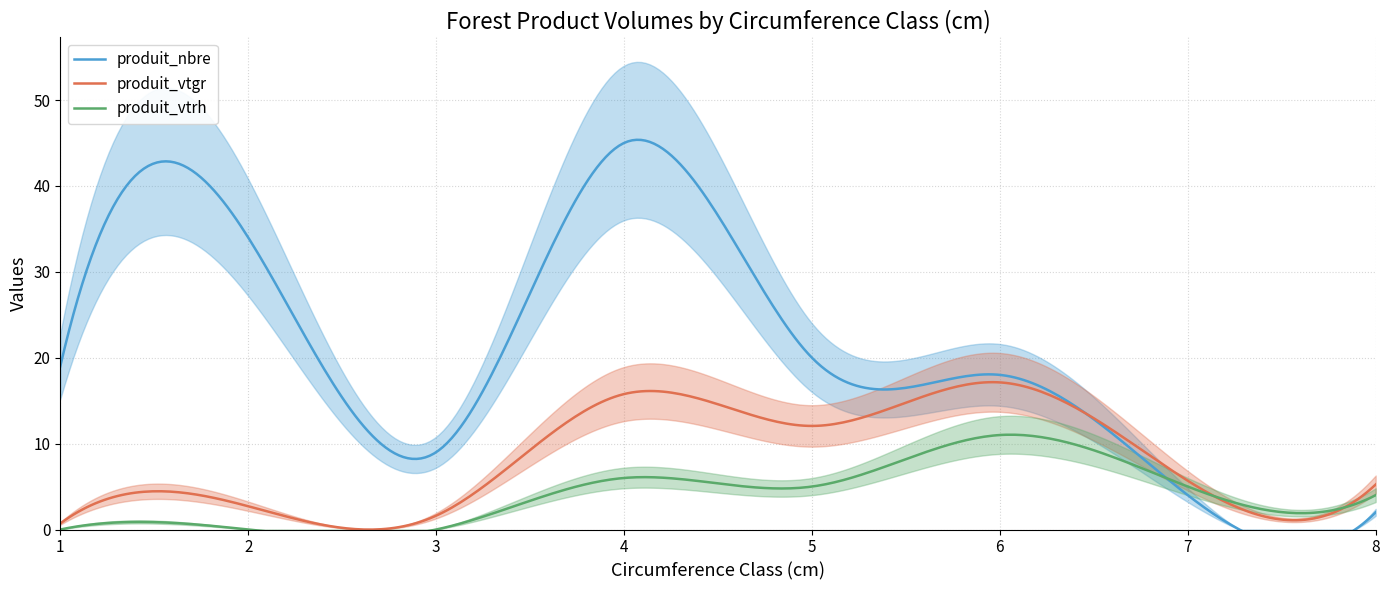

What is the sum of the produit_vtrh values at 2 and 8?

4.0